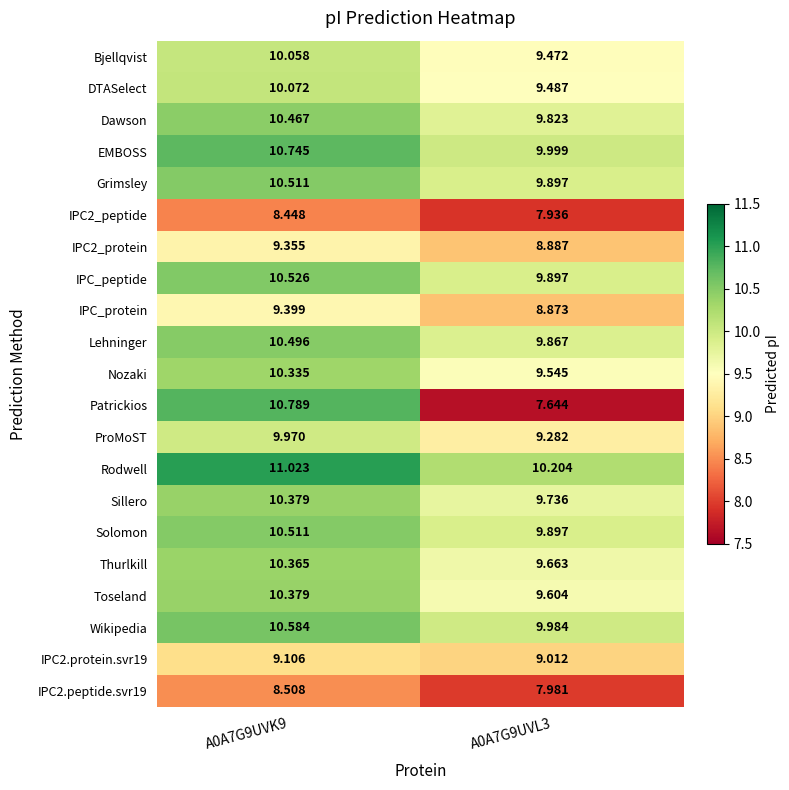

How many data points in Rodwell are above 11?

1